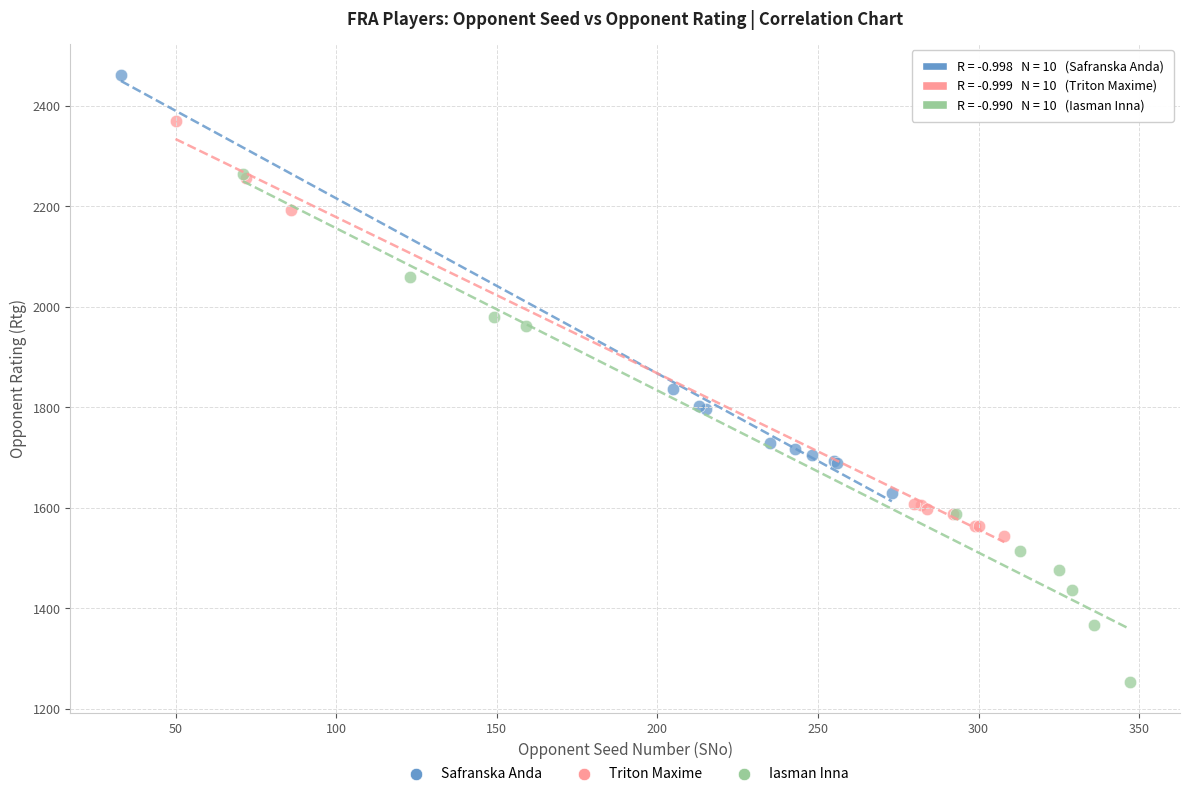

Which series reaches the maximum Y coordinate?

Safranska Anda